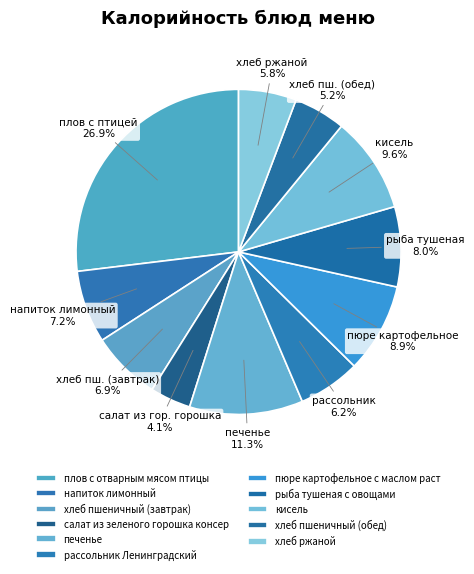

Does хлеб пшеничный (обед) represent more than half of the total?

No